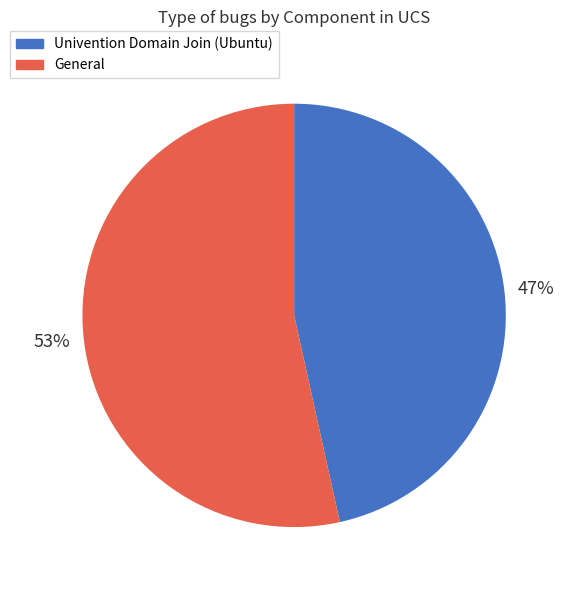

How many slices are in this pie chart?

2